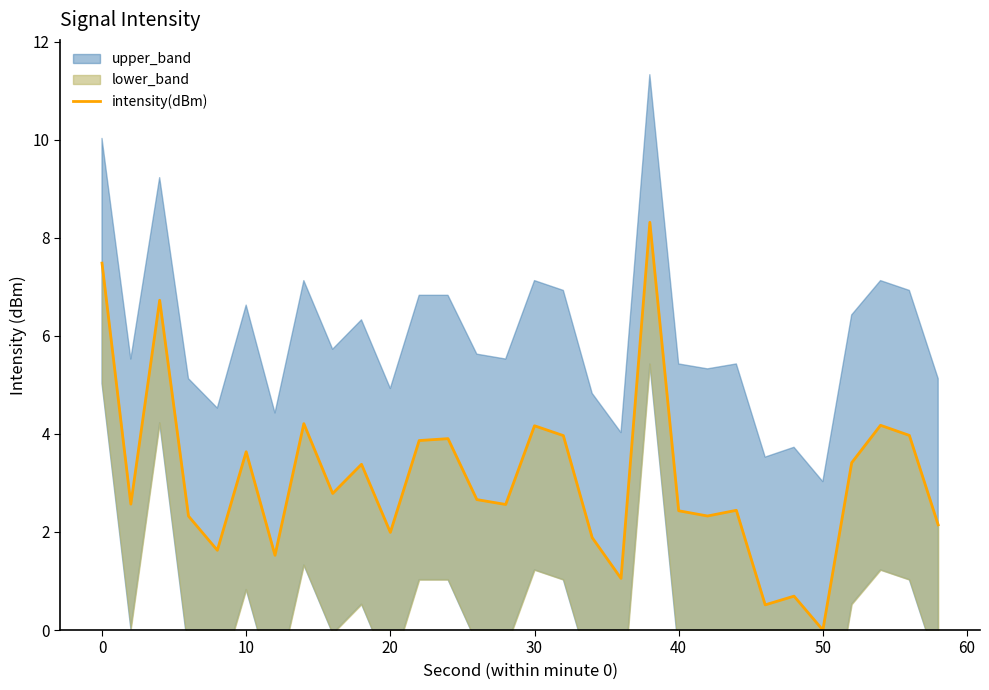

How many values are below 2?

8